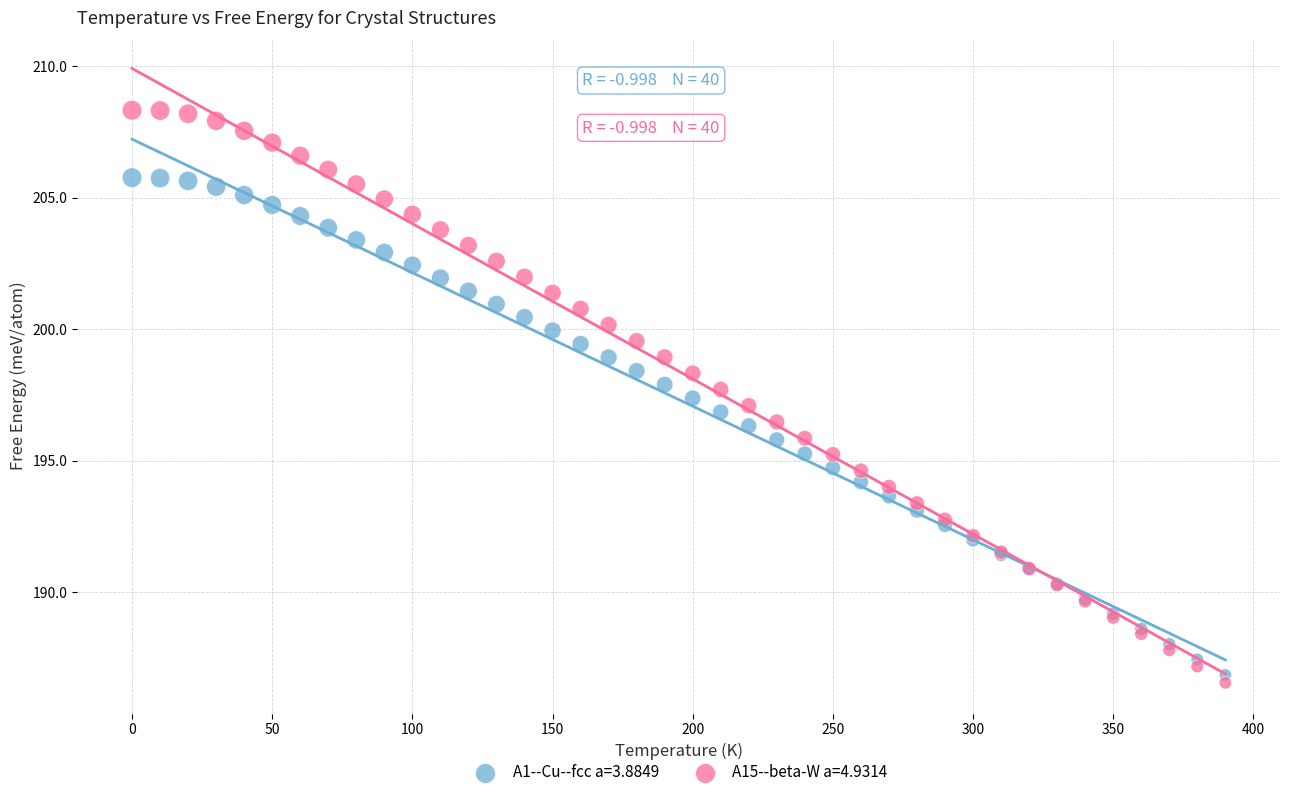

Which series contains the highest Y value?

A15--beta-W a=4.9314